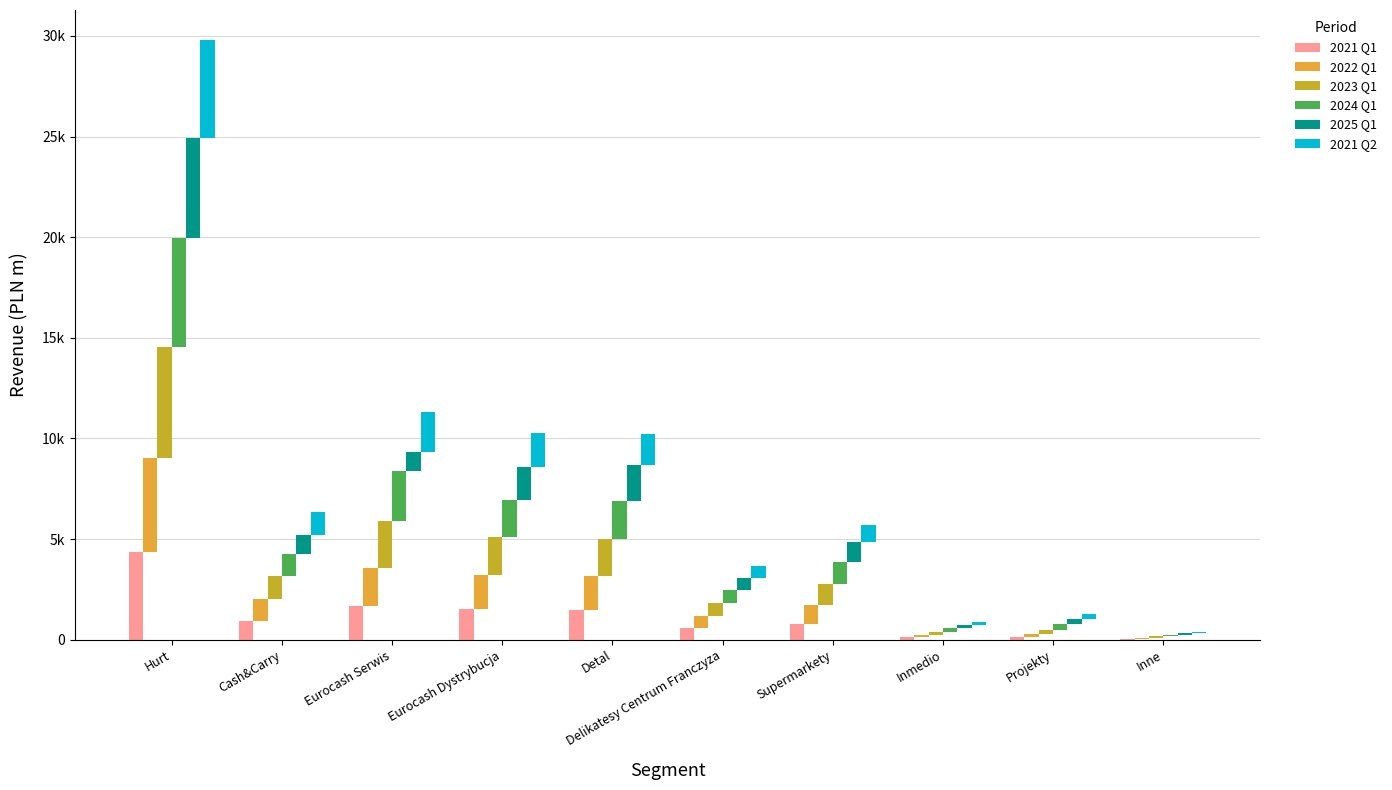

What is the sum of all 2024 Q1 values?

14927.8